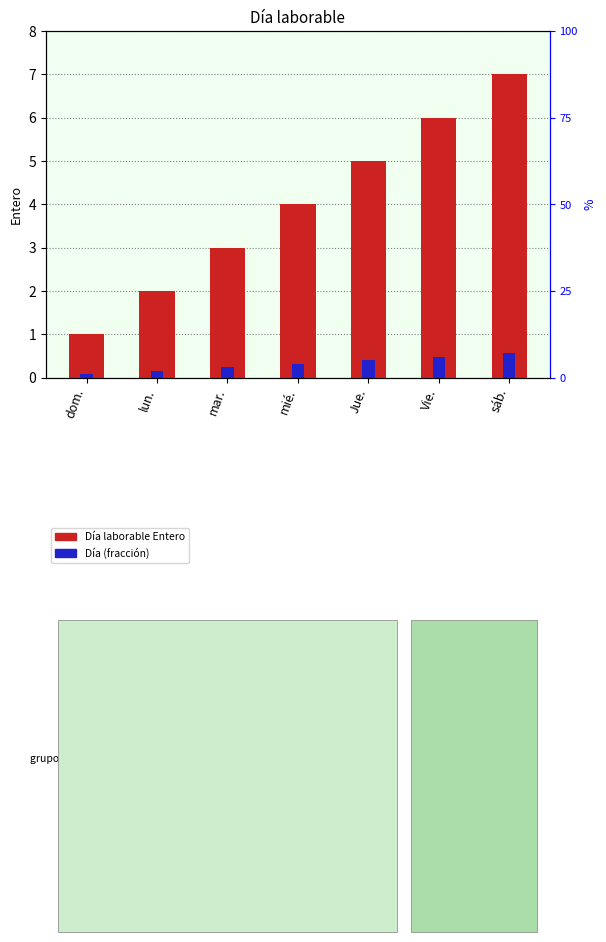

At which label does Día laborable Entero first exceed 4?

Jue.